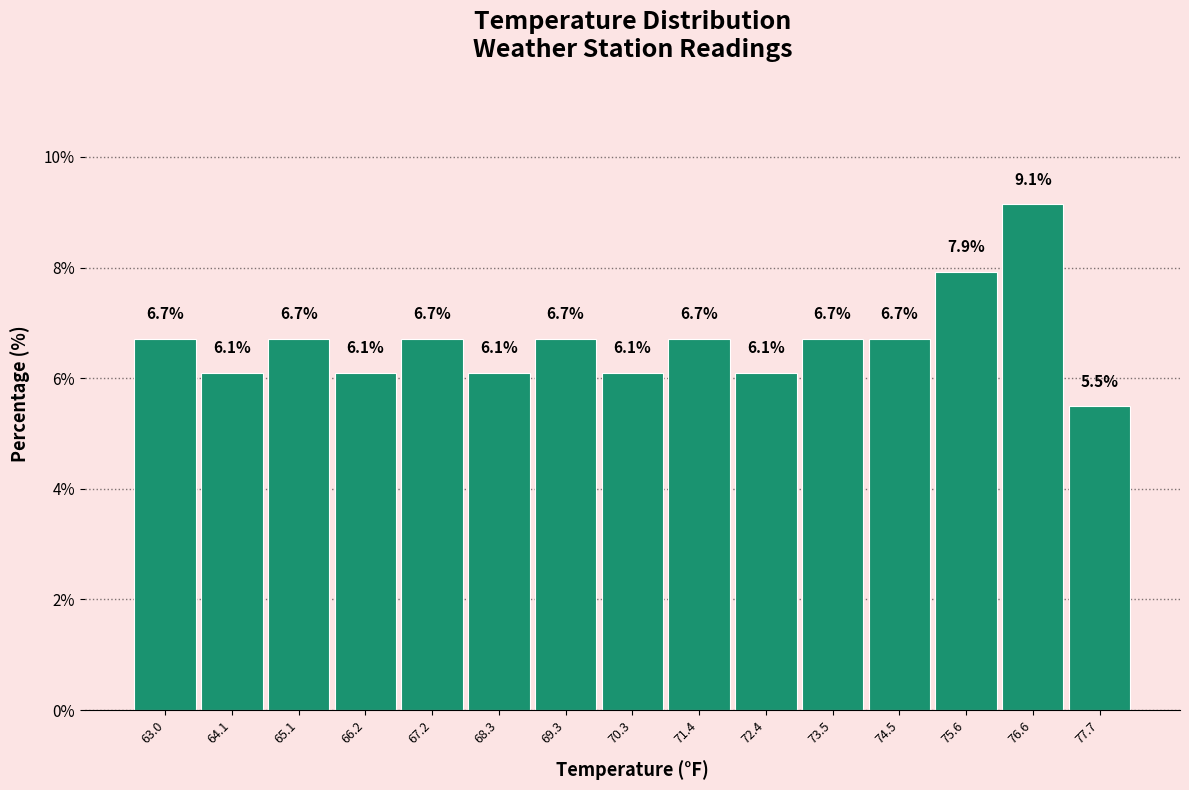

What is the height of the bar covering 75.0 to 76.2 on the x-axis? The bar edges are not printed on the chart, so give them approximately, as read against the axis.

7.9